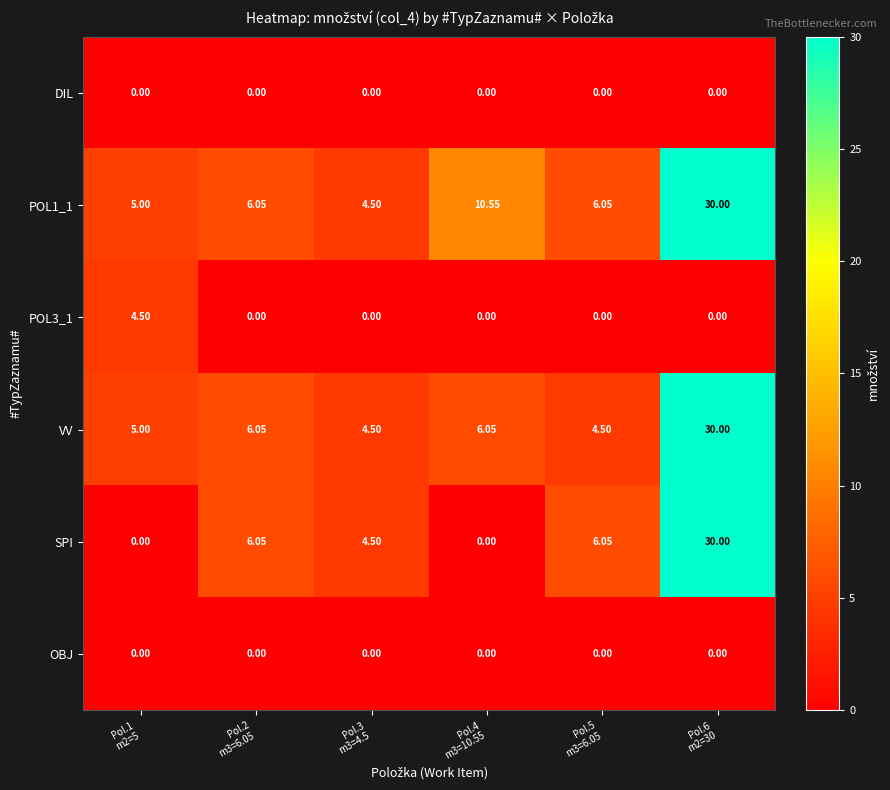

How many series are shown in this chart?

6